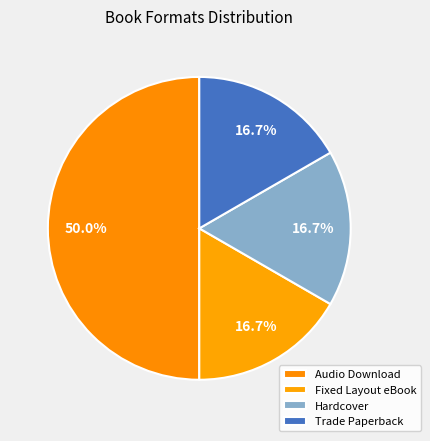

Count the number of slices in the pie.

4